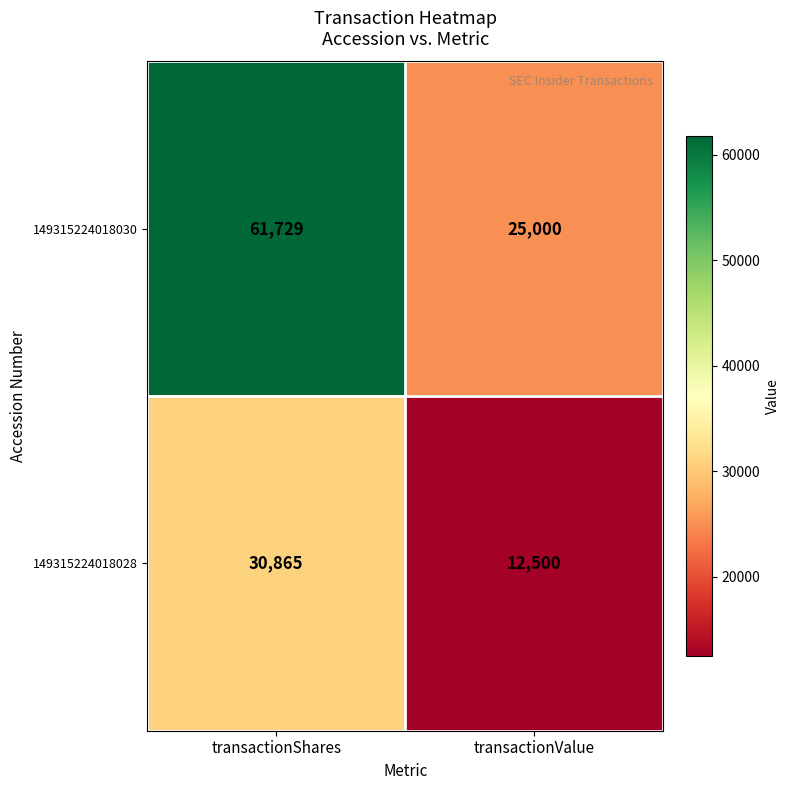

What is the difference between the highest and lowest values at transactionShares?

30864